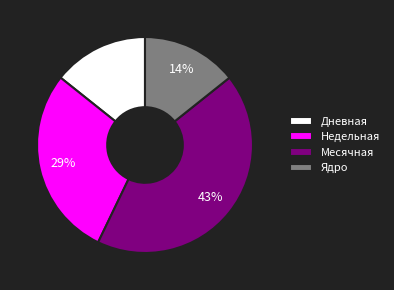

To the nearest percent, what is the difference between the largest and smallest slice percentages?

29%